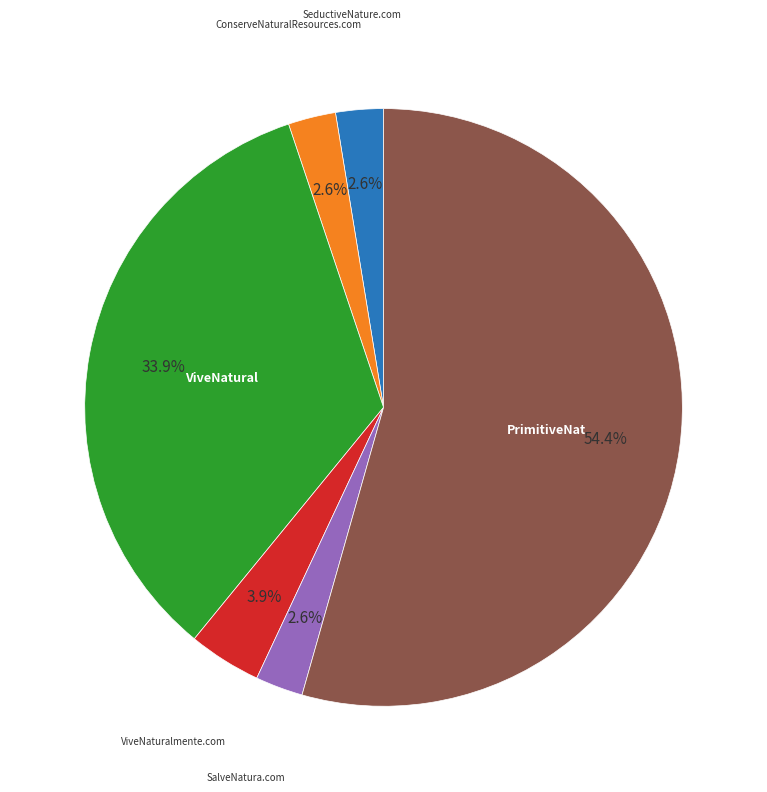

Does any single category account for the majority?

Yes